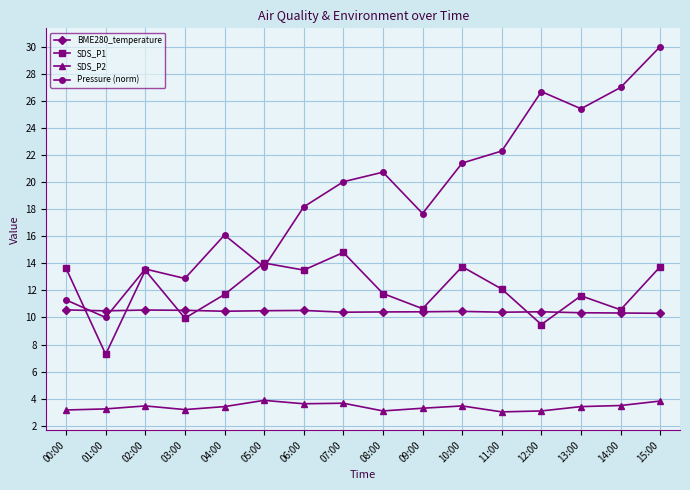

What are all the series names shown in the legend?

BME280_temperature, SDS_P1, SDS_P2, Pressure (norm)